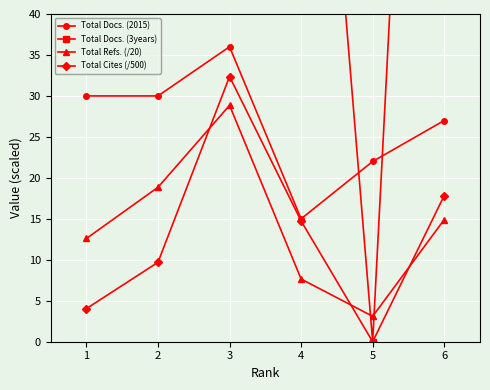

At how many categories does at least one series exceed 62?

4